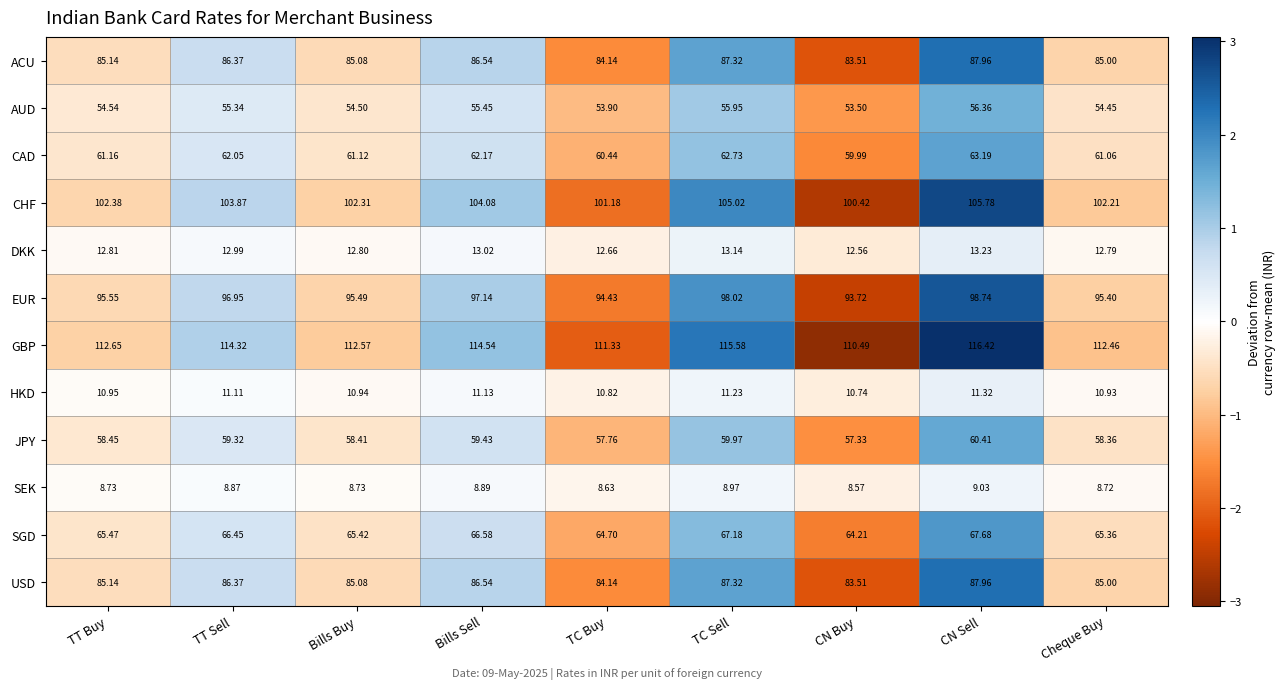

Where is SGD nearest to the value 65?

TC Buy